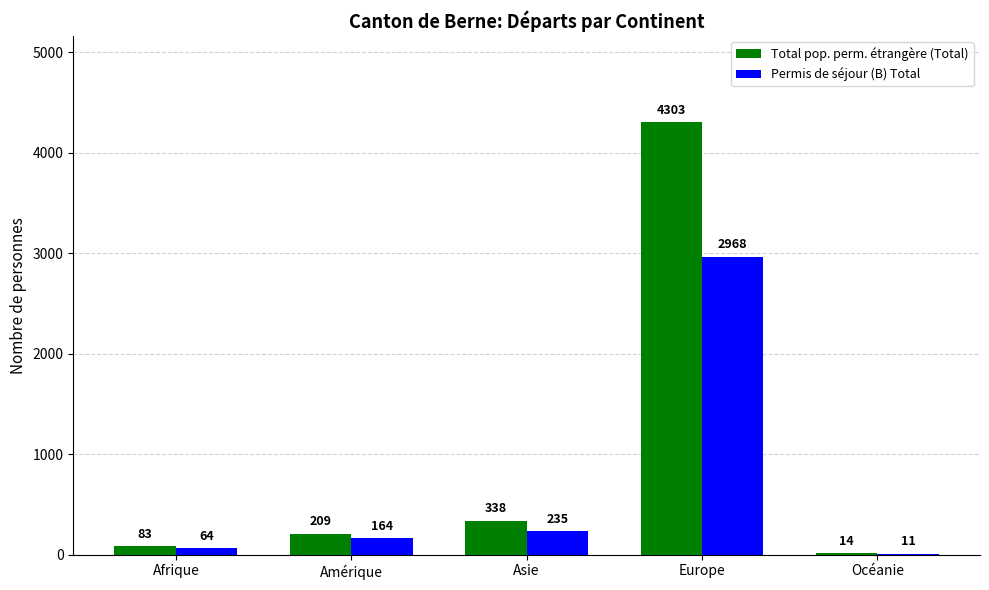

Reading right to left, list all the values displayed in this chart.

Total pop. perm. étrangère (Total): Océanie=14	Europe=4303	Asie=338	Amérique=209	Afrique=83
Permis de séjour (B) Total: Océanie=11	Europe=2968	Asie=235	Amérique=164	Afrique=64